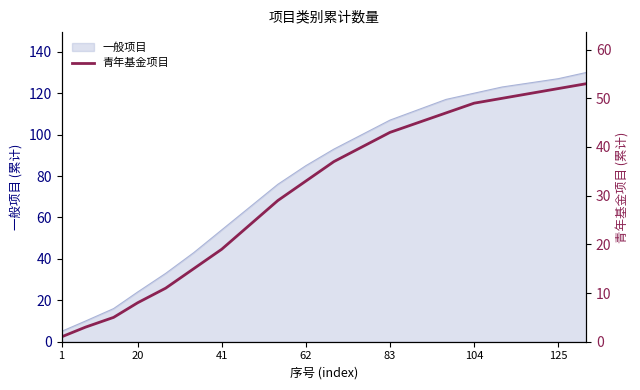

The 一般项目 series shows 85 at 62. True or false?

True